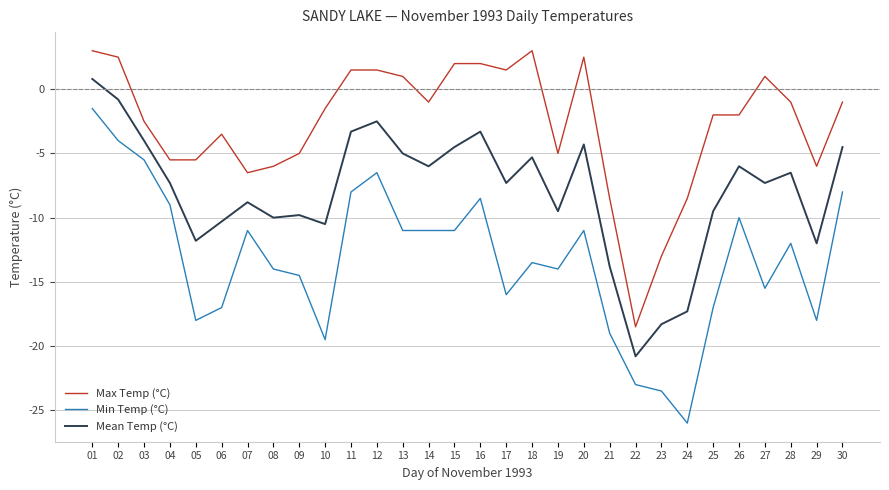

At which label does Mean Temp (°C) reach its minimum?

22